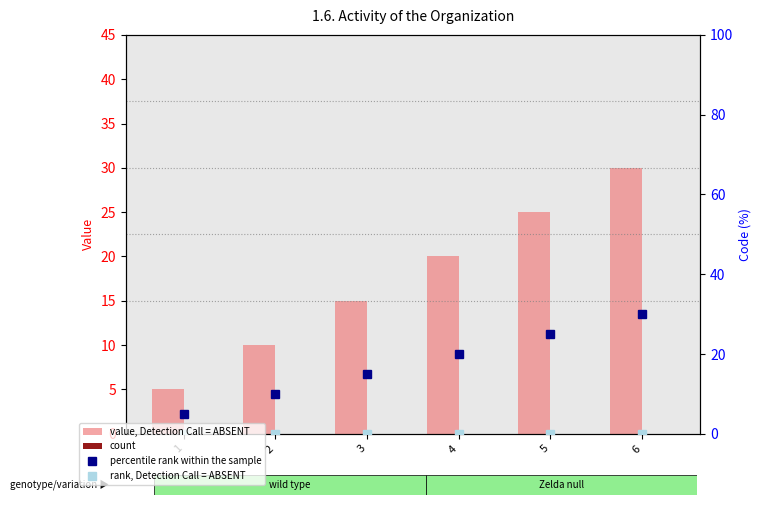

The value of value, Detection Call = ABSENT at 3 is 15. True or false?

True